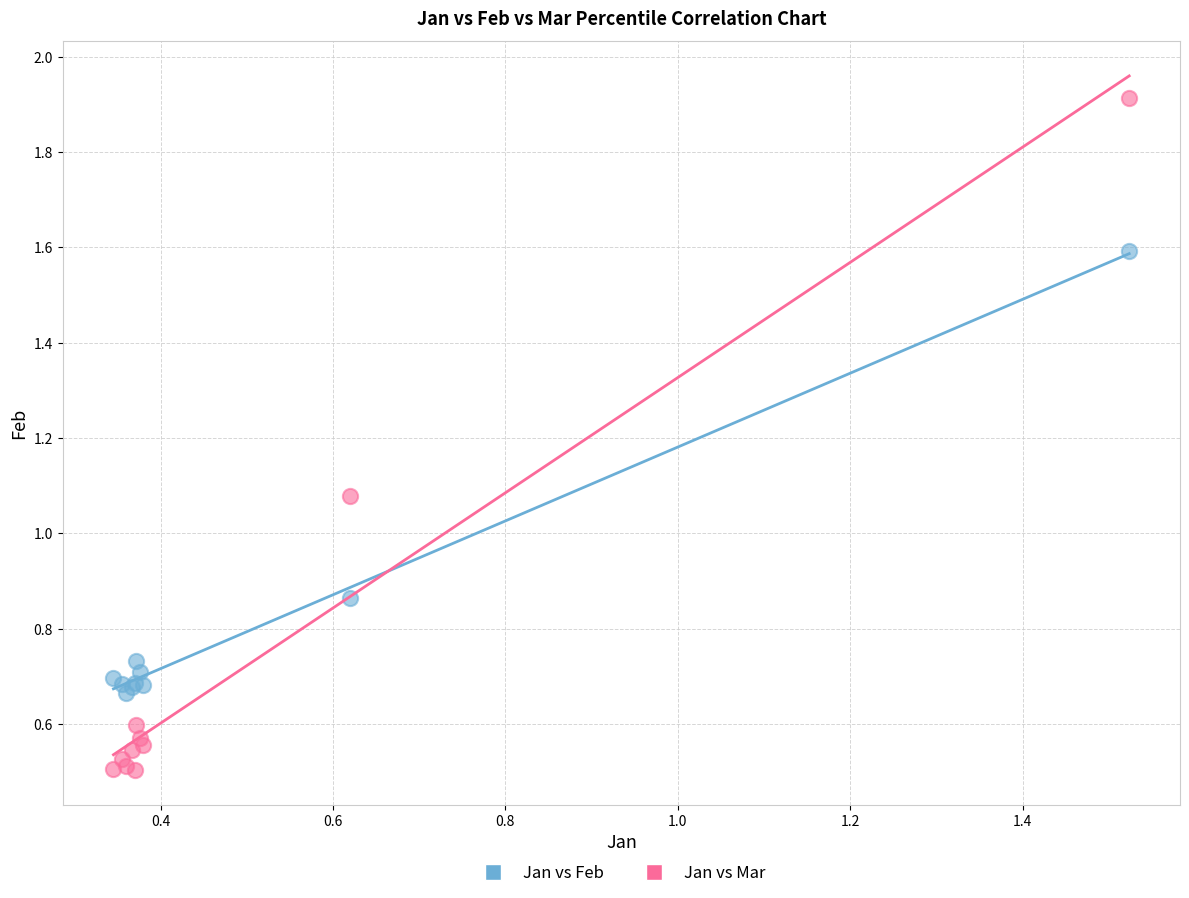

Which series has the largest Y range (max minus min)?

Jan vs Mar